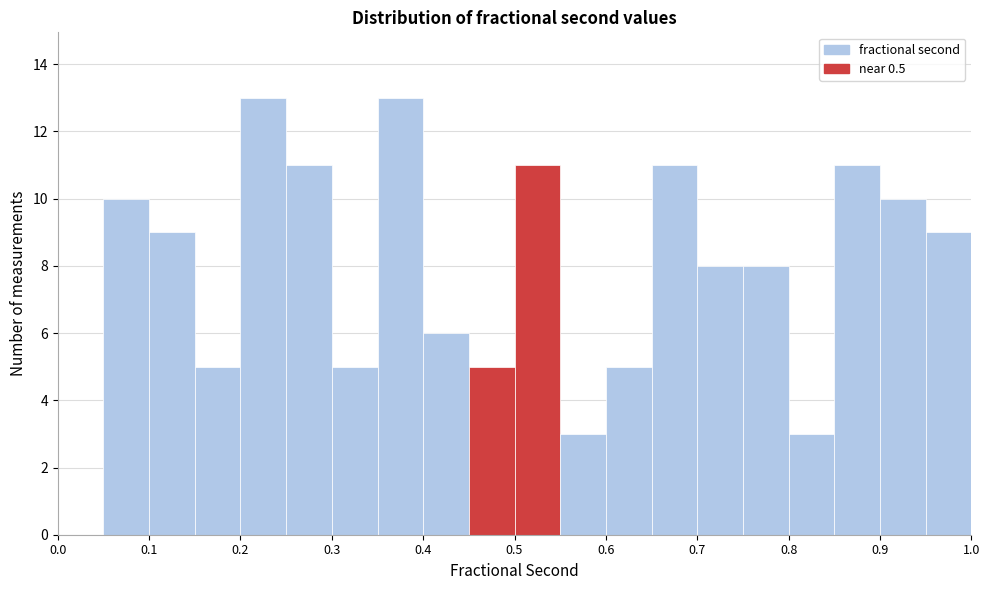

Reading left to right, list every bar in this chart as the range it spans on the x-axis followed by its height. The values are not printed on the chart, so give them approximately, as read against the axis.

0.00 to 0.05: 0
0.05 to 0.10: 10
0.10 to 0.15: 9
0.15 to 0.20: 5
0.20 to 0.25: 13
0.25 to 0.30: 11
0.30 to 0.35: 5
0.35 to 0.40: 13
0.40 to 0.45: 6
0.45 to 0.50: 5
0.50 to 0.55: 11
0.55 to 0.60: 3
0.60 to 0.65: 5
0.65 to 0.70: 11
0.70 to 0.75: 8
0.75 to 0.80: 8
0.80 to 0.85: 3
0.85 to 0.90: 11
0.90 to 0.95: 10
0.95 to 1.00: 9